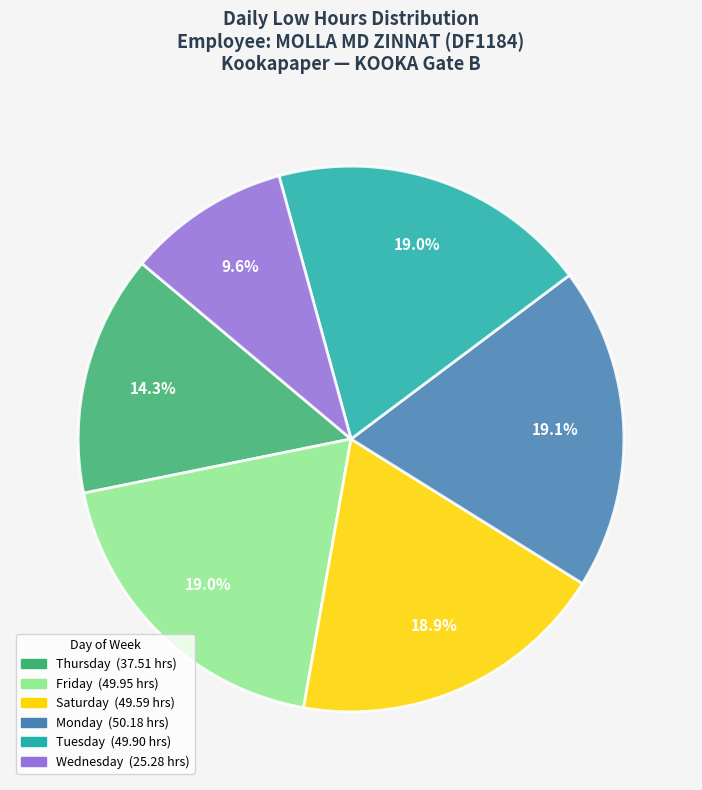

Is there a majority slice in this chart?

No